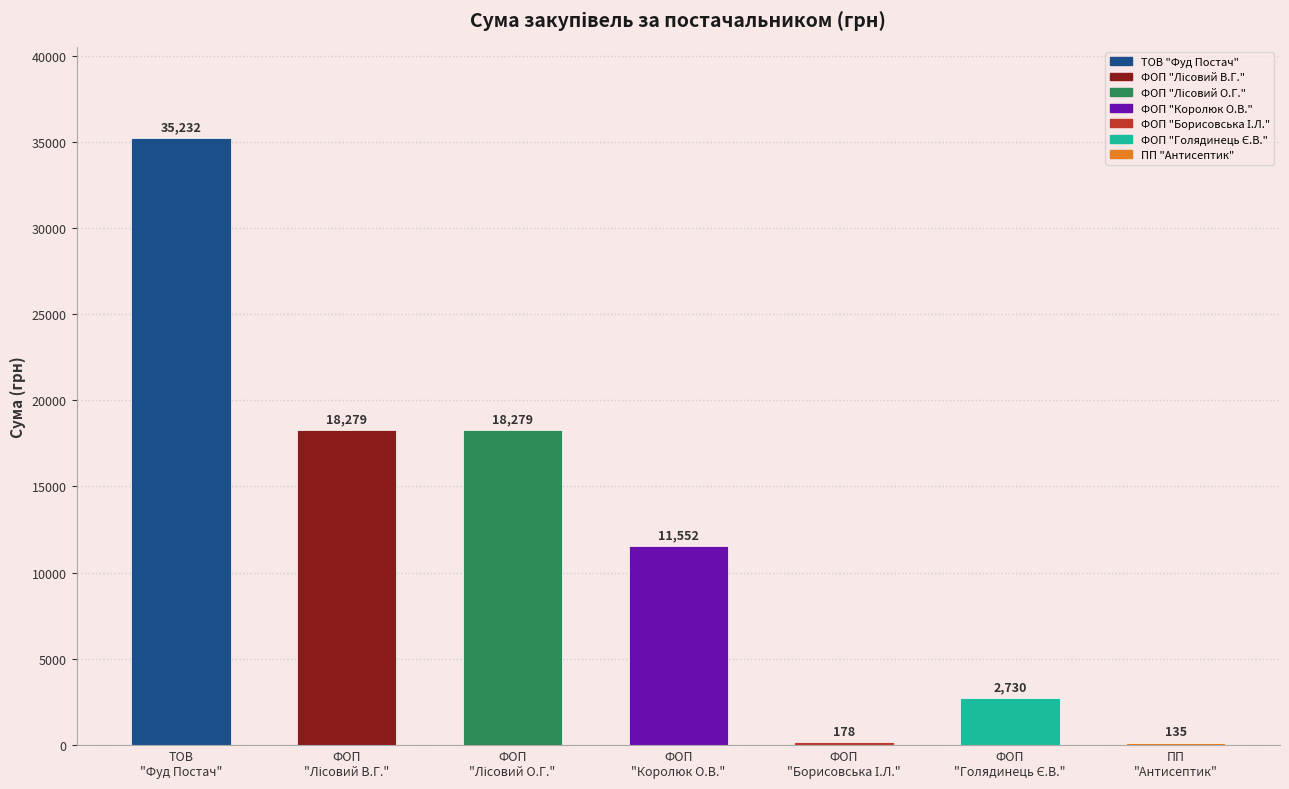

What is the sum of the values at ФОП "Борисовська І.Л." and ФОП "Королюк О.В."?

11729.7